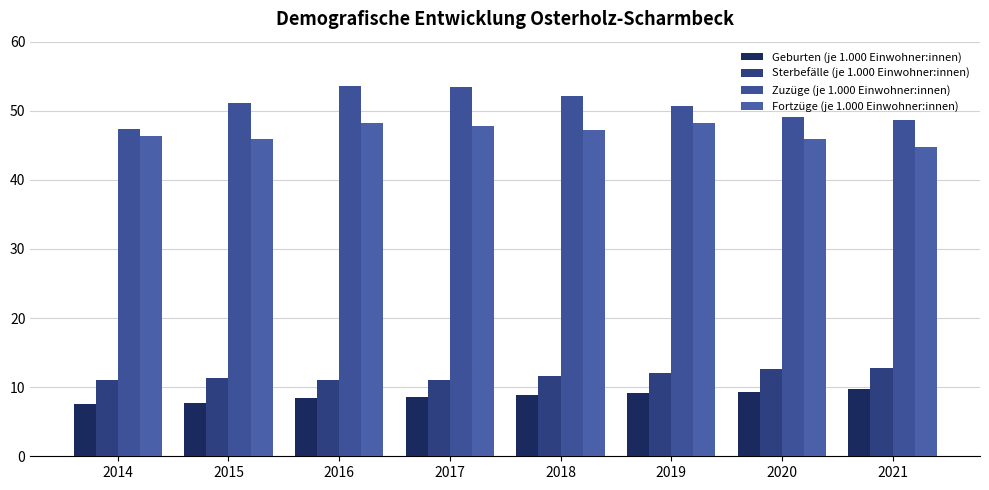

What is the sum of all Sterbefälle (je 1.000 Einwohner:innen) values?

93.6